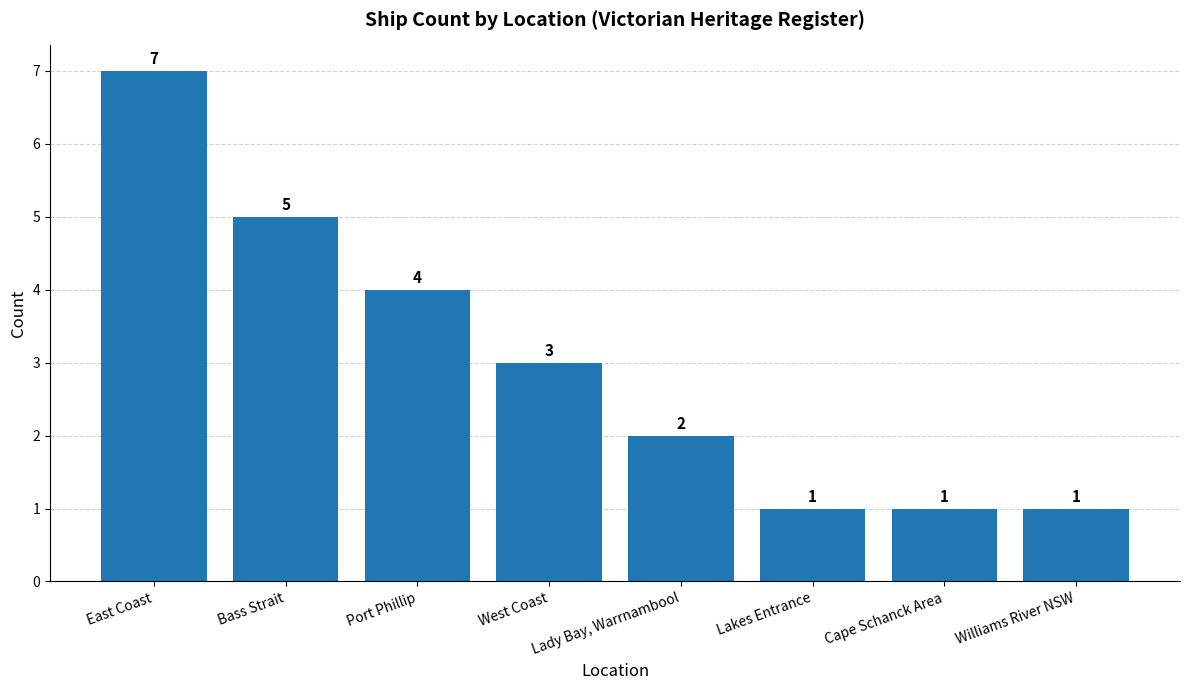

Which label corresponds to the largest value in the chart?

East Coast